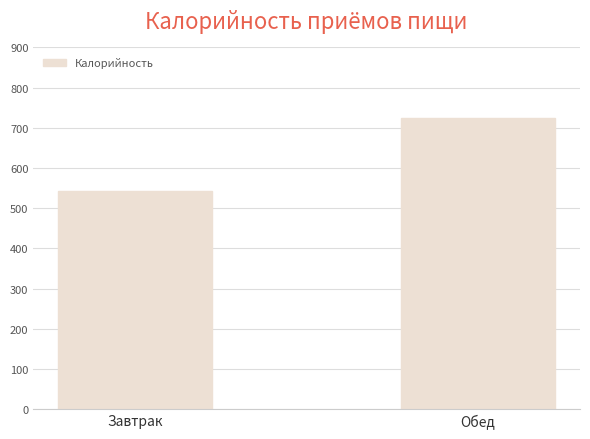

Reading left to right, transcribe all the data shown in this chart.

Завтрак=541.5	Обед=725.1